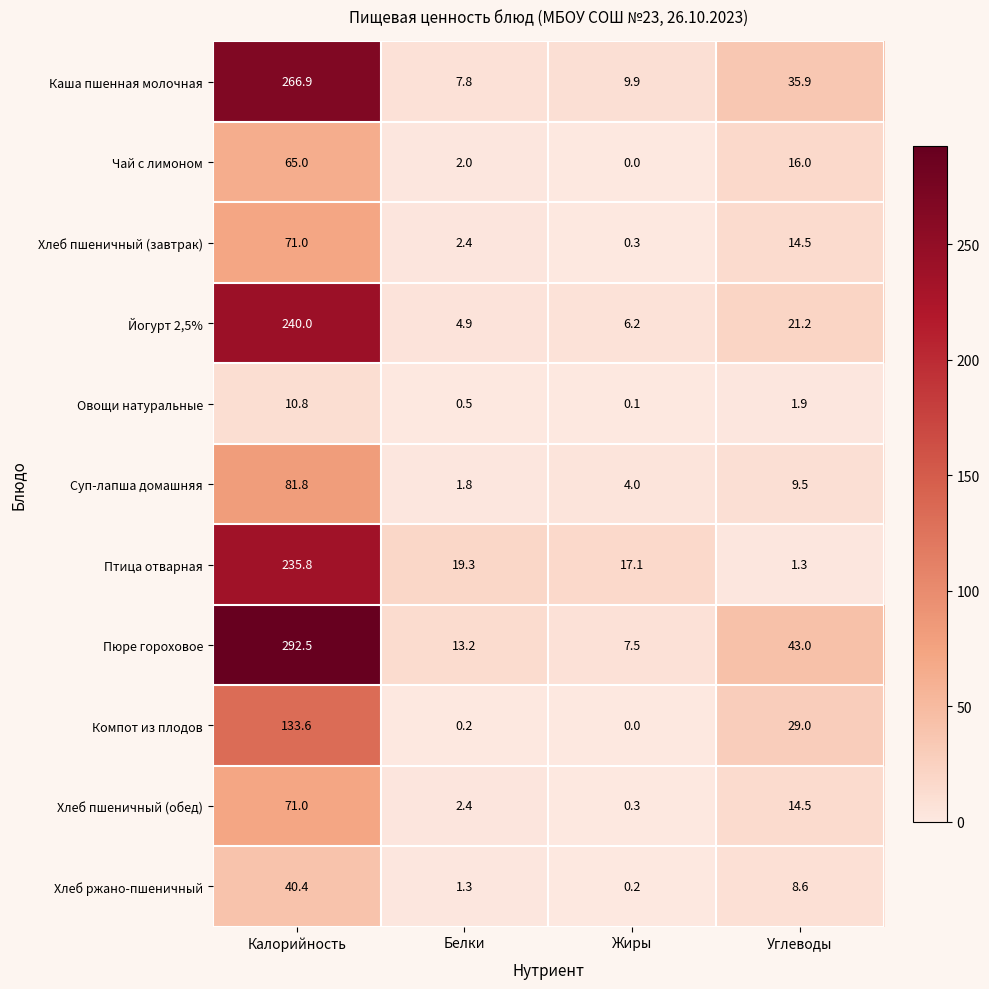

Which series has the largest total across all categories?

Пюре гороховое